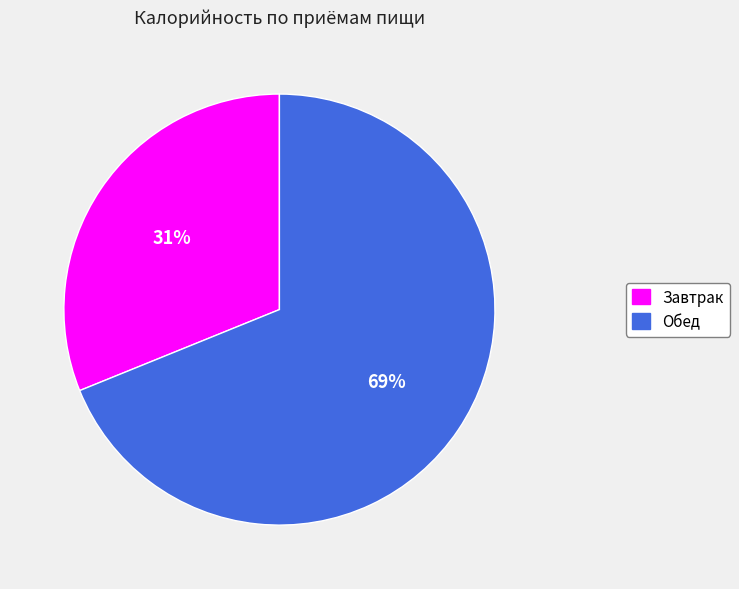

Which slice is the smallest?

Завтрак